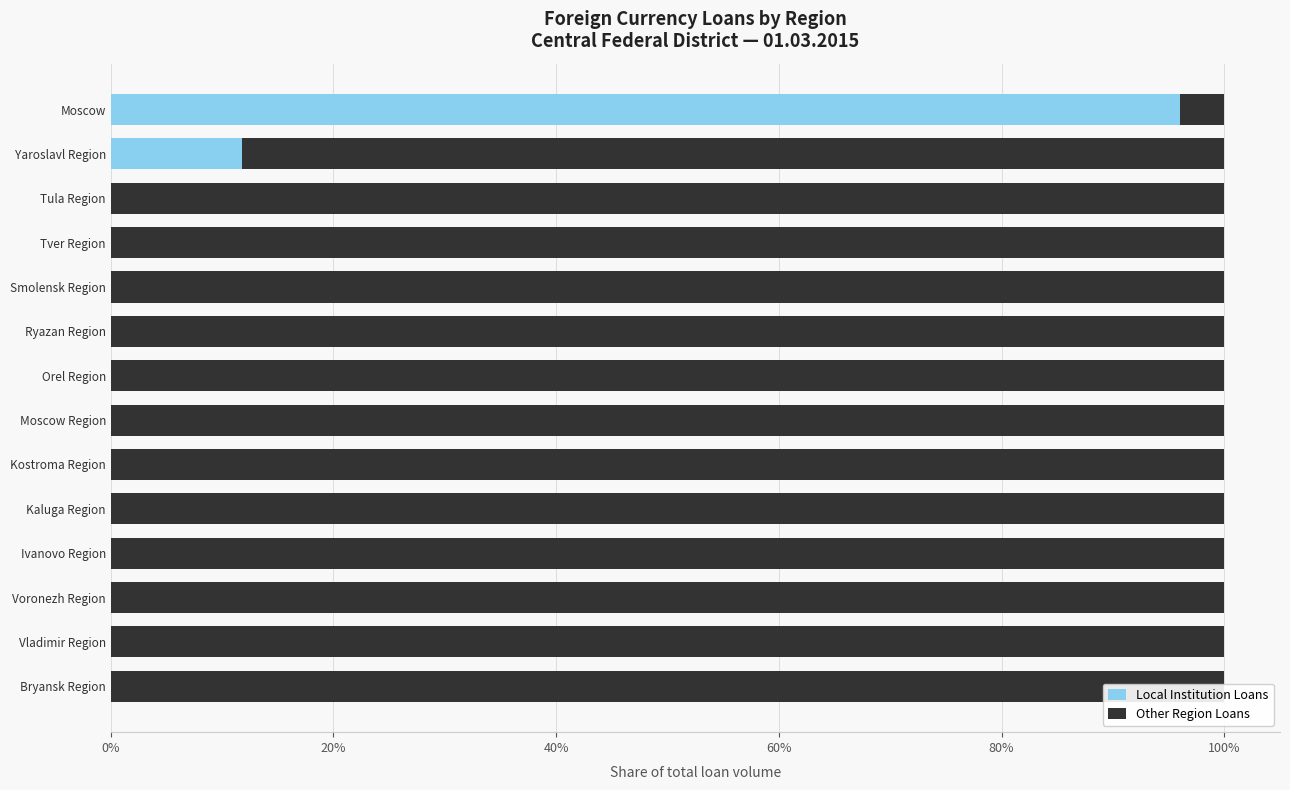

What is the maximum value for Other Region Loans?

100.0